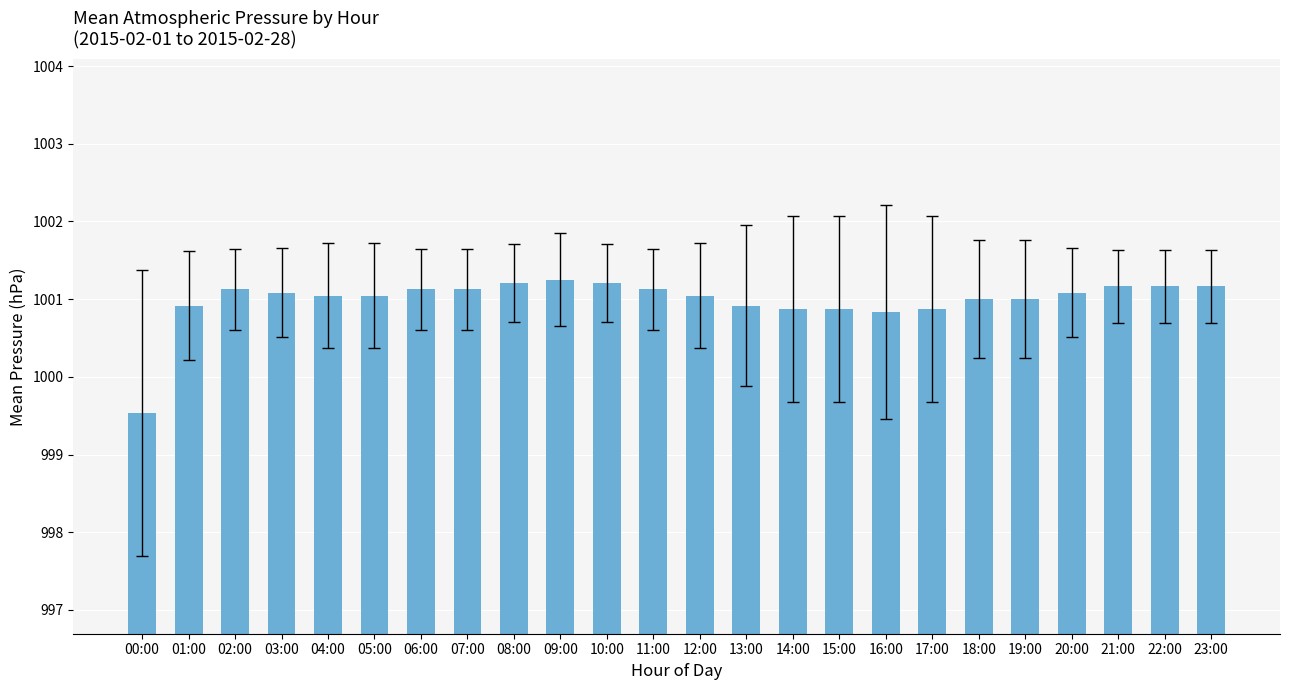

What is the difference between the maximum and minimum values?

1.7